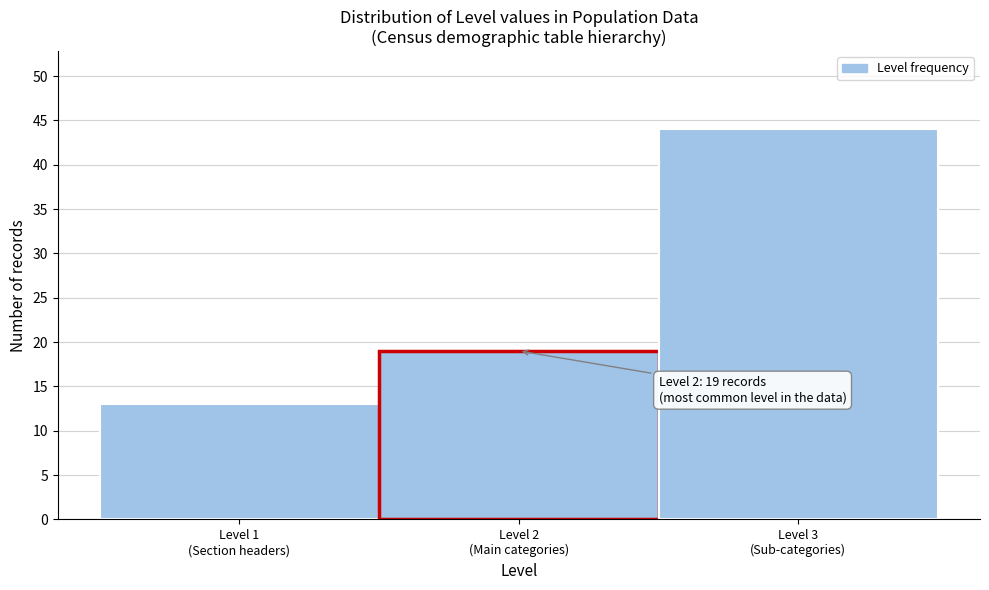

Reading left to right, list all the values displayed in this chart.

13	19	44